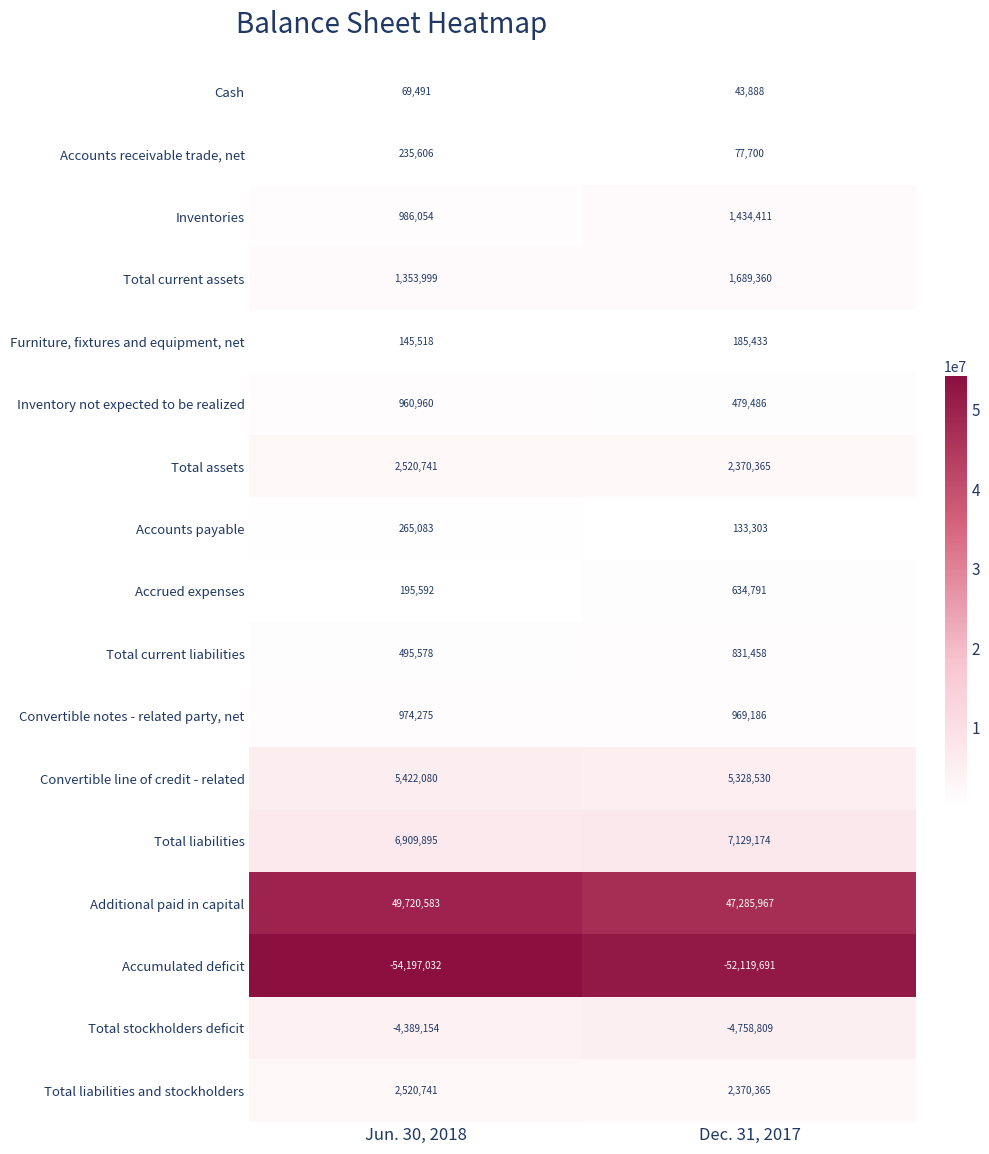

Is it true that Inventory not expected to be realized equals 762704 at Dec. 31, 2017?

False